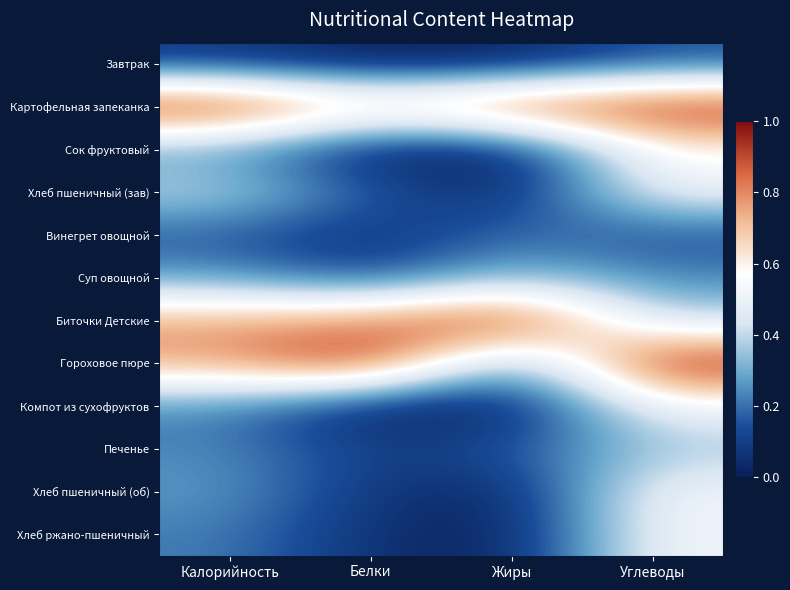

Reading right to left, list all the values displayed in this chart.

Завтрак: Углеводы=0.1	Жиры=0.0	Белки=0.0	Калорийность=0.1
Картофельная запеканка: Углеводы=1.0	Жиры=0.9	Белки=0.7	Калорийность=1.0
Сок фруктовый: Углеводы=0.6	Жиры=0.0	Белки=0.0	Калорийность=0.3
Хлеб пшеничный (зав): Углеводы=0.5	Жиры=0.0	Белки=0.2	Калорийность=0.4
Винегрет овощной: Углеводы=0.1	Жиры=0.2	Белки=0.1	Калорийность=0.2
Суп овощной: Углеводы=0.2	Жиры=0.3	Белки=0.1	Калорийность=0.3
Биточки Детские: Углеводы=0.4	Жиры=1.0	Белки=0.8	Калорийность=0.8
Гороховое пюре: Углеводы=1.0	Жиры=0.2	Белки=1.0	Калорийность=0.8
Компот из сухофруктов: Углеводы=0.5	Жиры=0.0	Белки=0.0	Калорийность=0.2
Печенье: Углеводы=0.4	Жиры=0.2	Белки=0.1	Калорийность=0.2
Хлеб пшеничный (об): Углеводы=0.5	Жиры=0.0	Белки=0.1	Калорийность=0.3
Хлеб ржано-пшеничный: Углеводы=0.5	Жиры=0.0	Белки=0.1	Калорийность=0.2